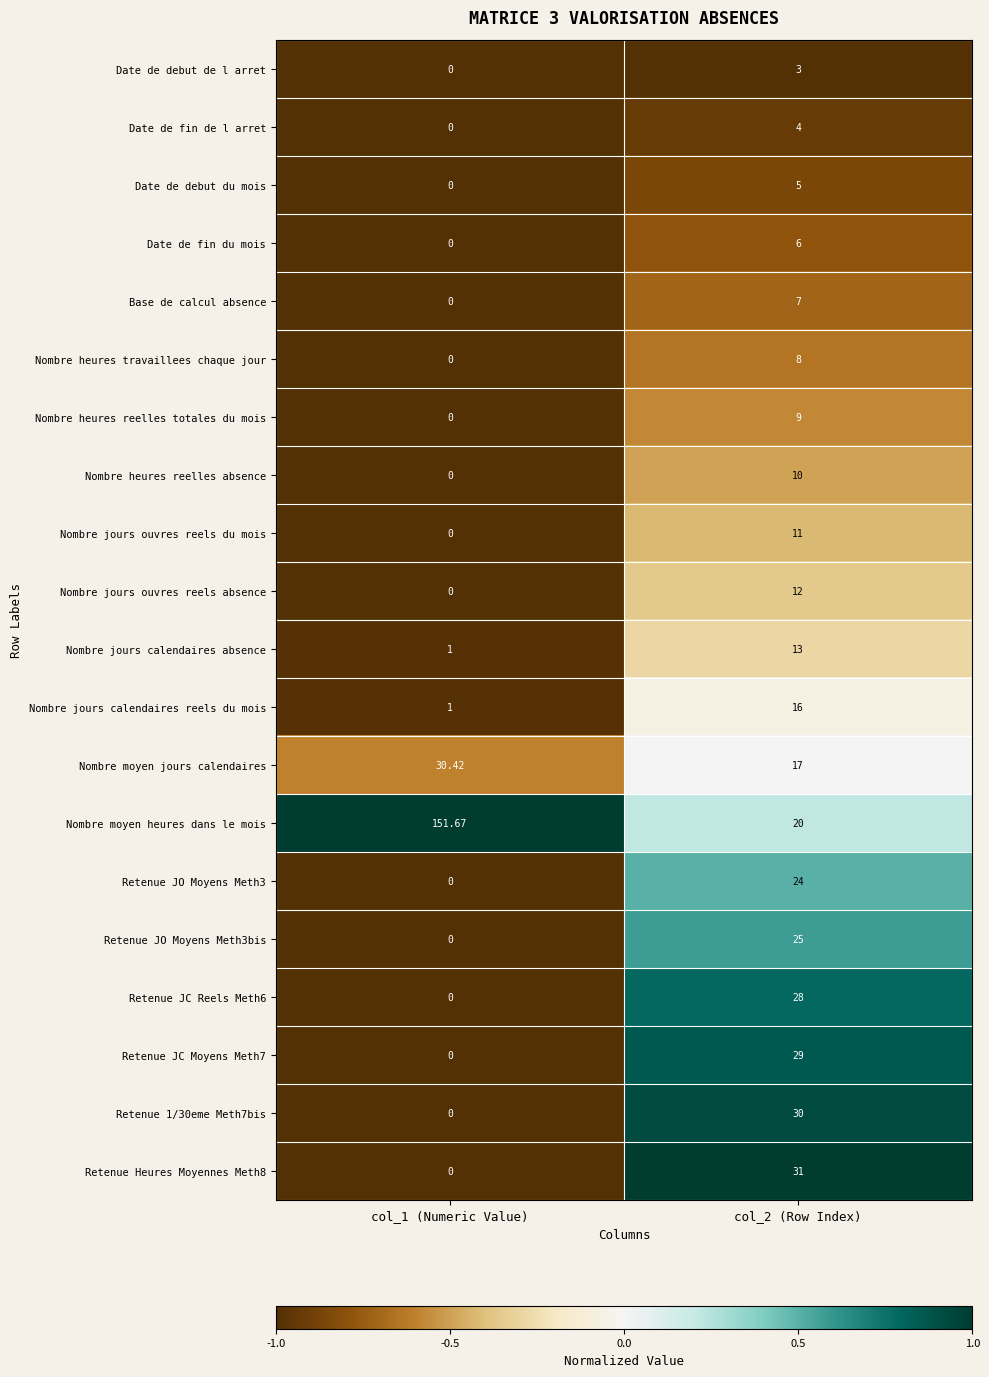

Which series has the largest total across all categories?

Nombre moyen heures dans le mois